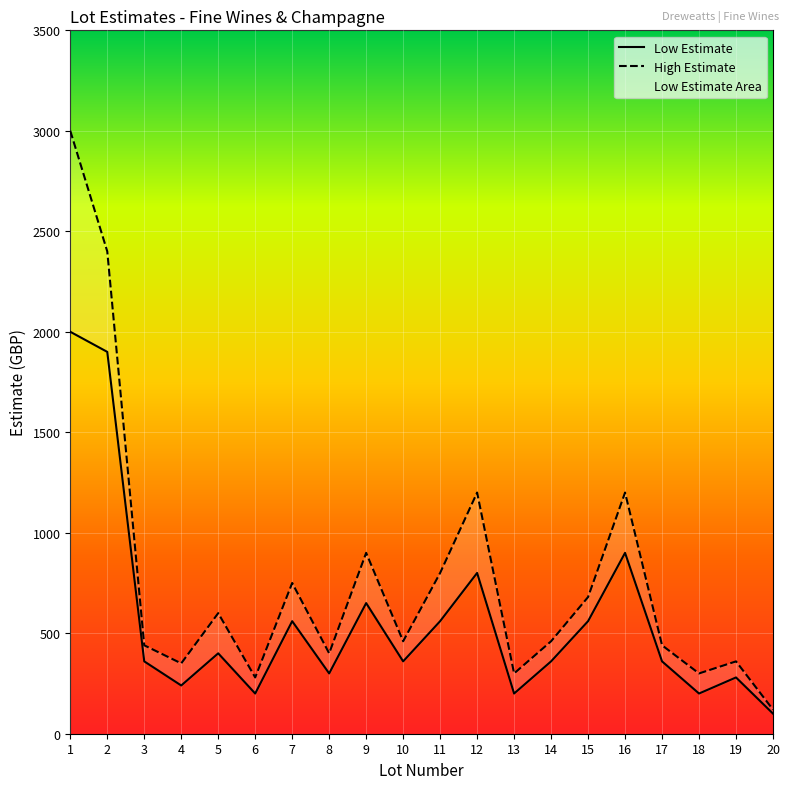

Is the value of Low Estimate at 20 greater than the value of High Estimate at 13?

No